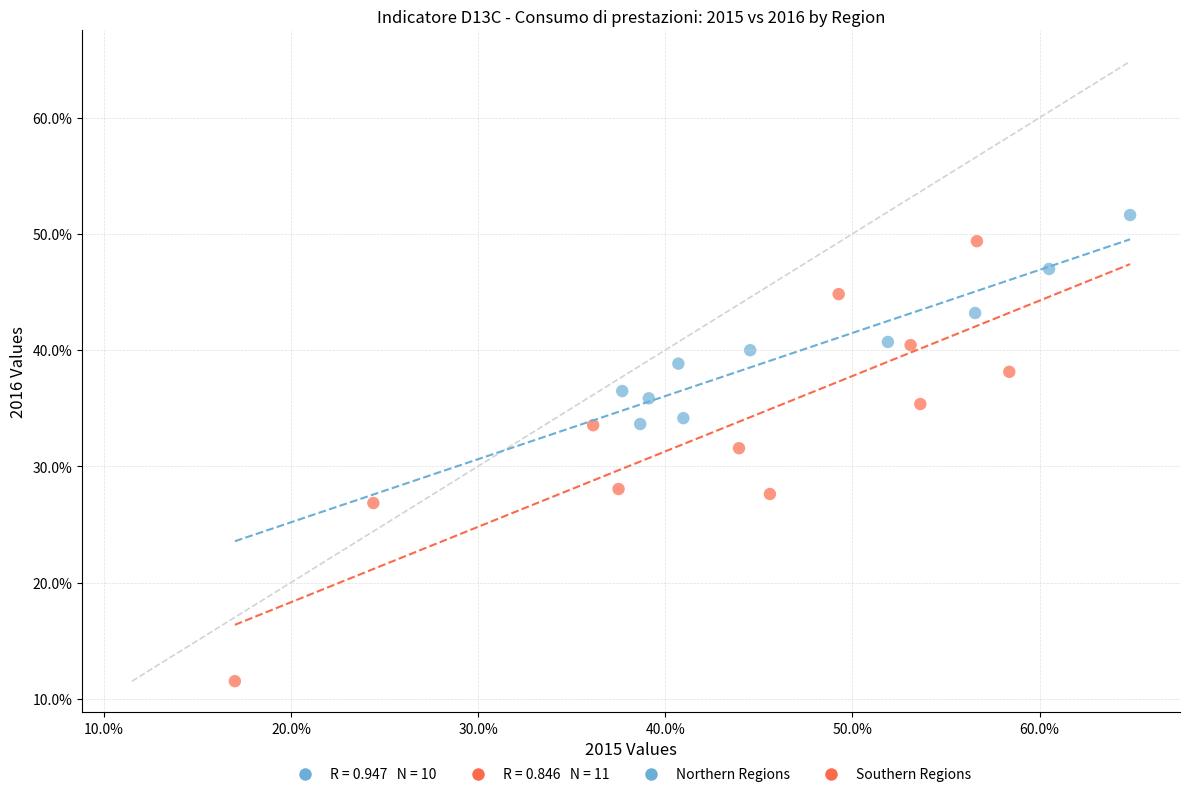

Which series has the largest Y range (max minus min)?

Southern Regions